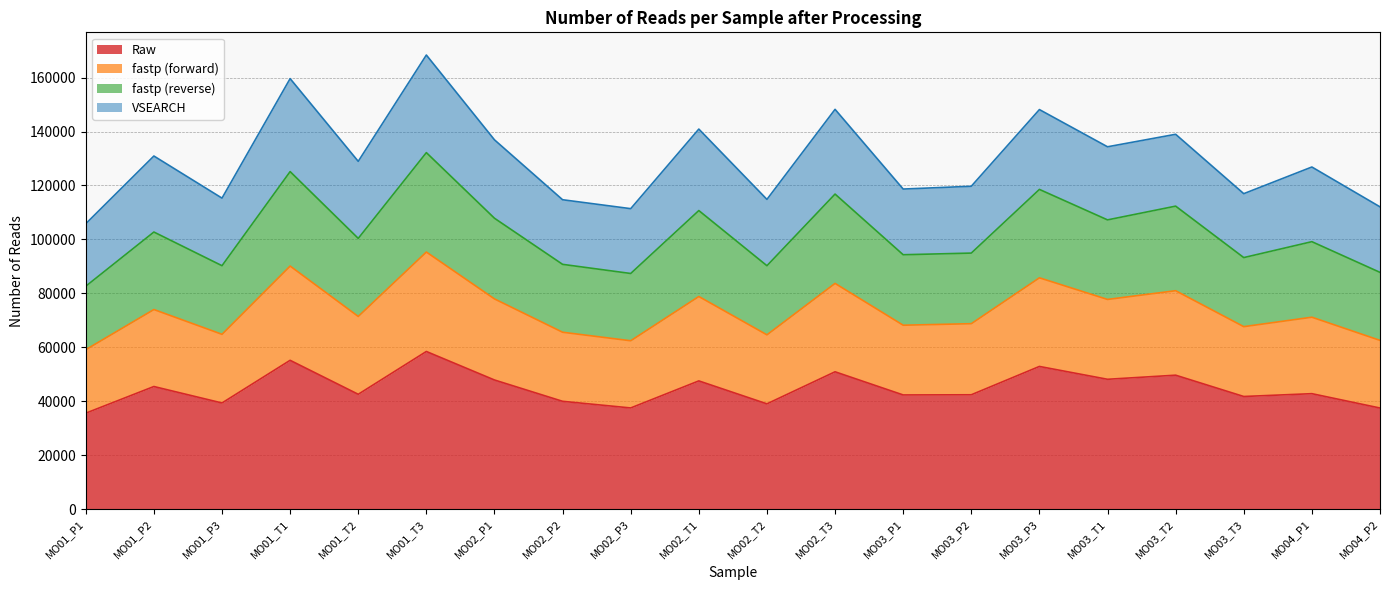

What position from the left is MO03_P3?

15